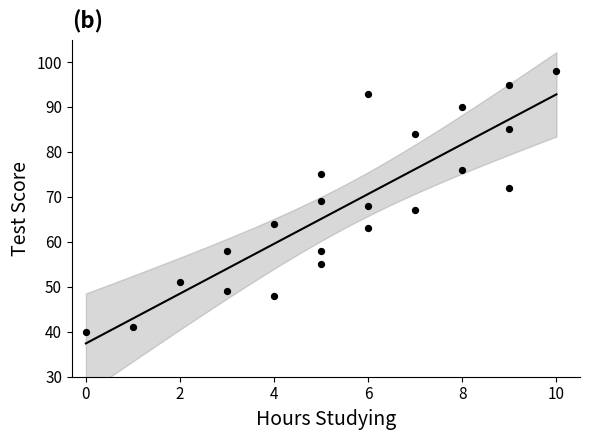

What is the range of Y values (max minus min)?

58